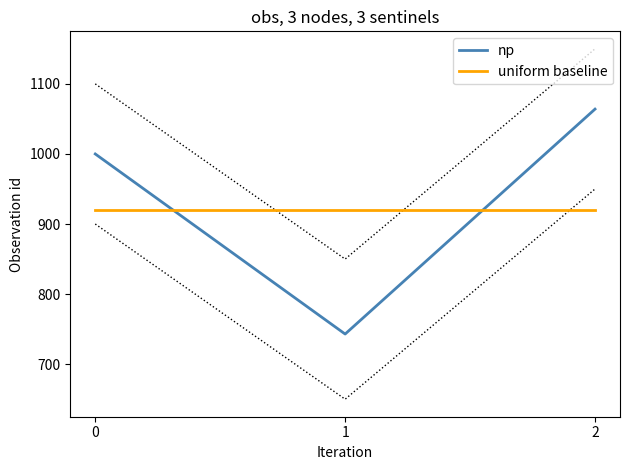

How many categories are shown in the chart?

3